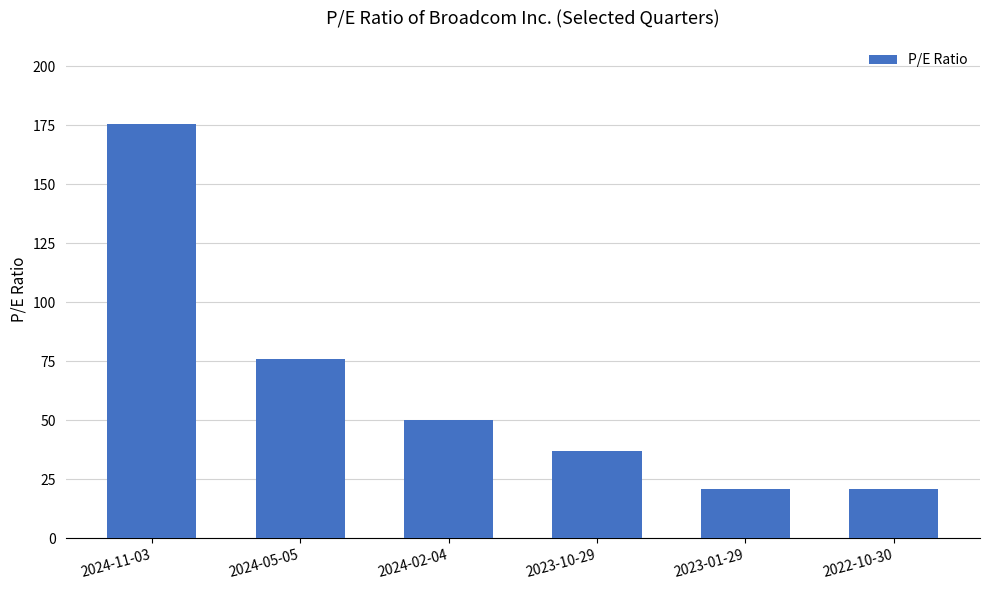

Which has a higher value, 2023-10-29 or 2023-01-29?

2023-10-29